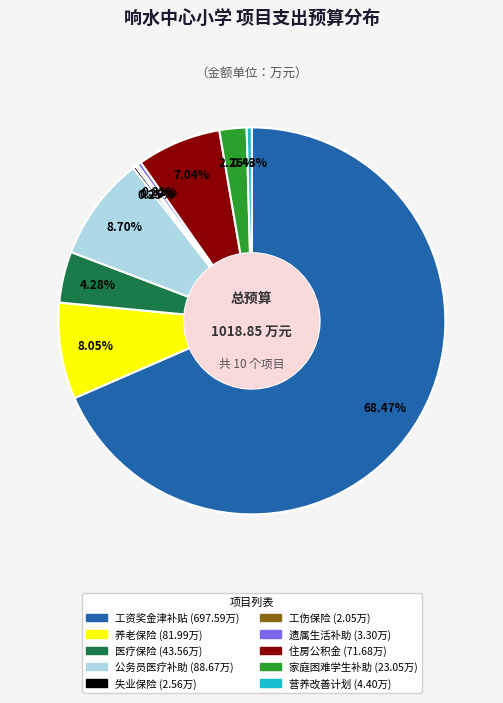

Is there any slice that represents more than half of the pie?

Yes